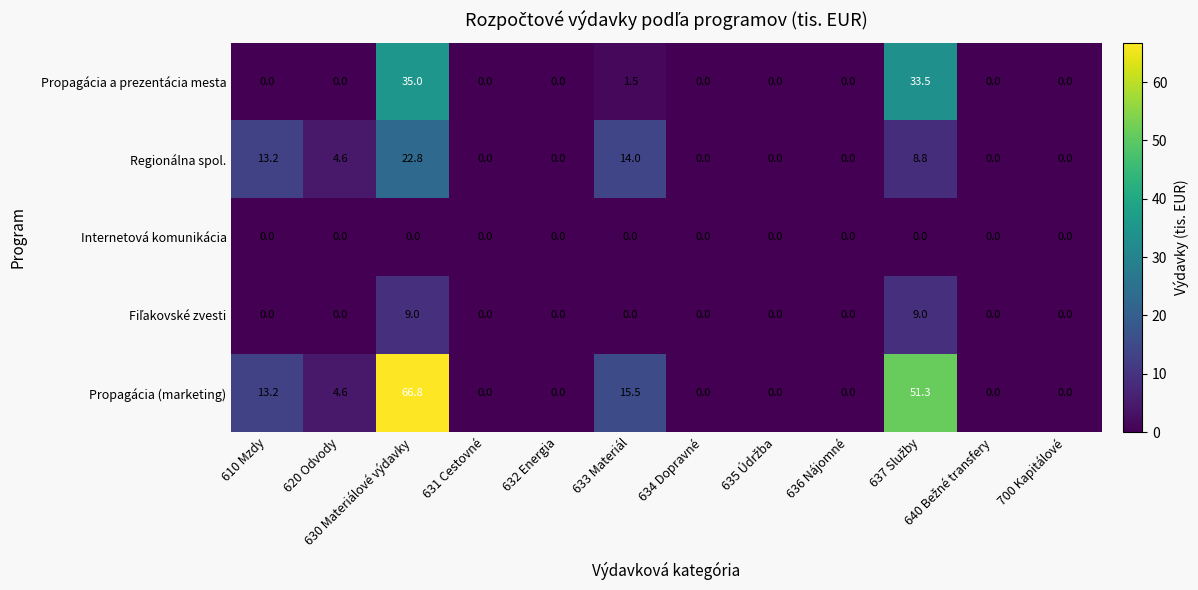

What is the spread (max minus min) of values at 633 Materiál?

15.5